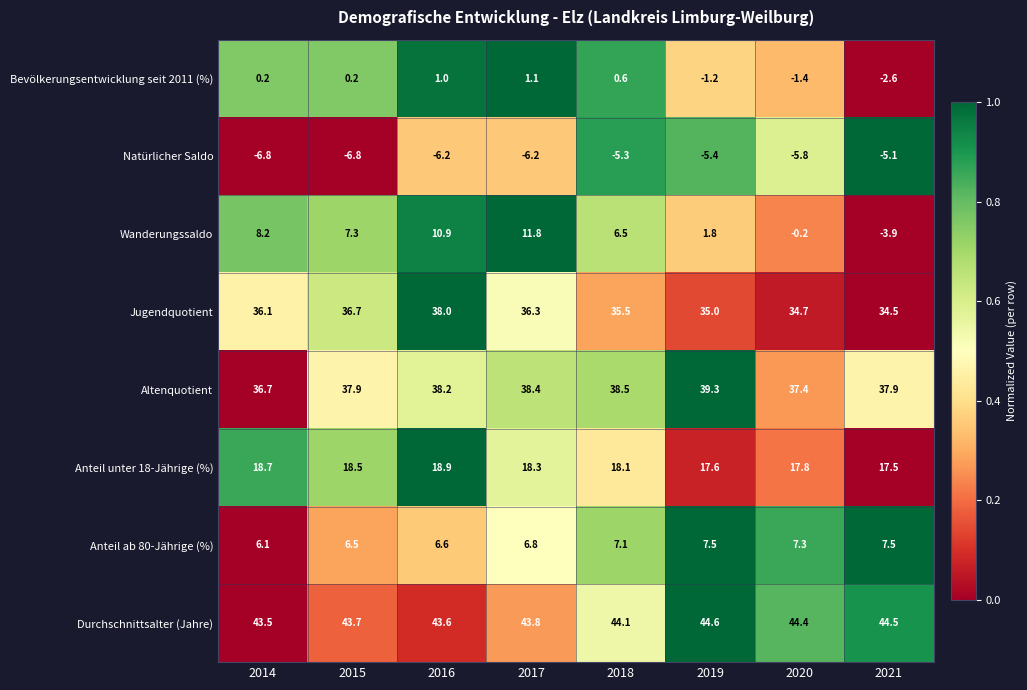

Rank the series by their maximum value, from highest to lowest.

Durchschnittsalter (Jahre), Altenquotient, Jugendquotient, Anteil unter 18-Jährige (%), Wanderungssaldo, Anteil ab 80-Jährige (%), Bevölkerungsentwicklung seit 2011 (%), Natürlicher Saldo